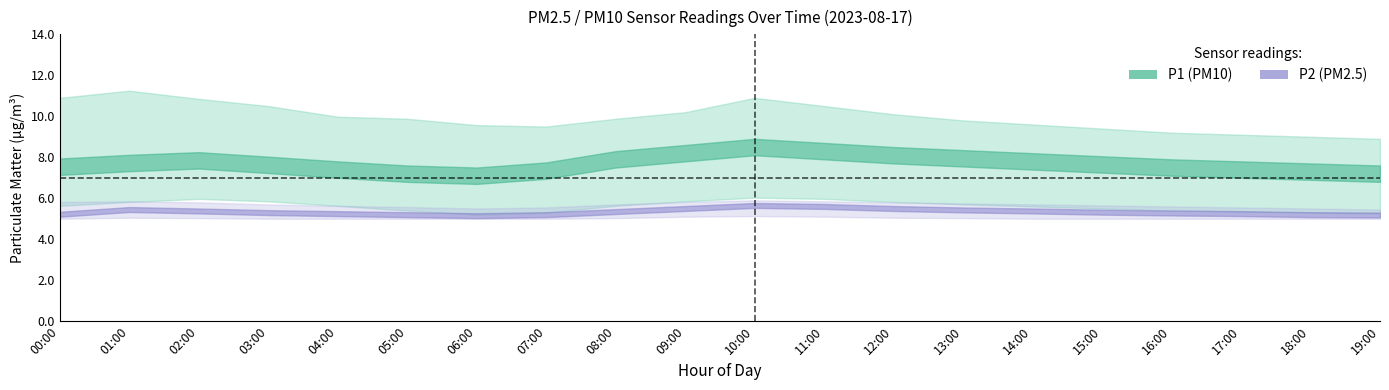

The P2_lower series shows 5.0 at 08:00. True or false?

True